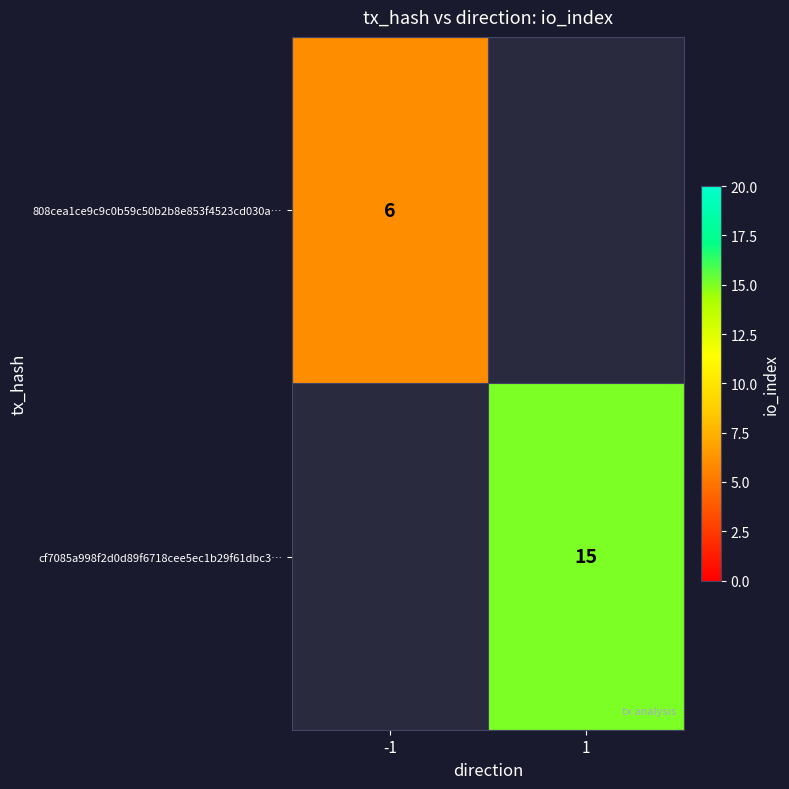

The 808cea1ce9c9c0b59c50b2b8e853f4523cd030a… series shows 6 at -1. True or false?

True